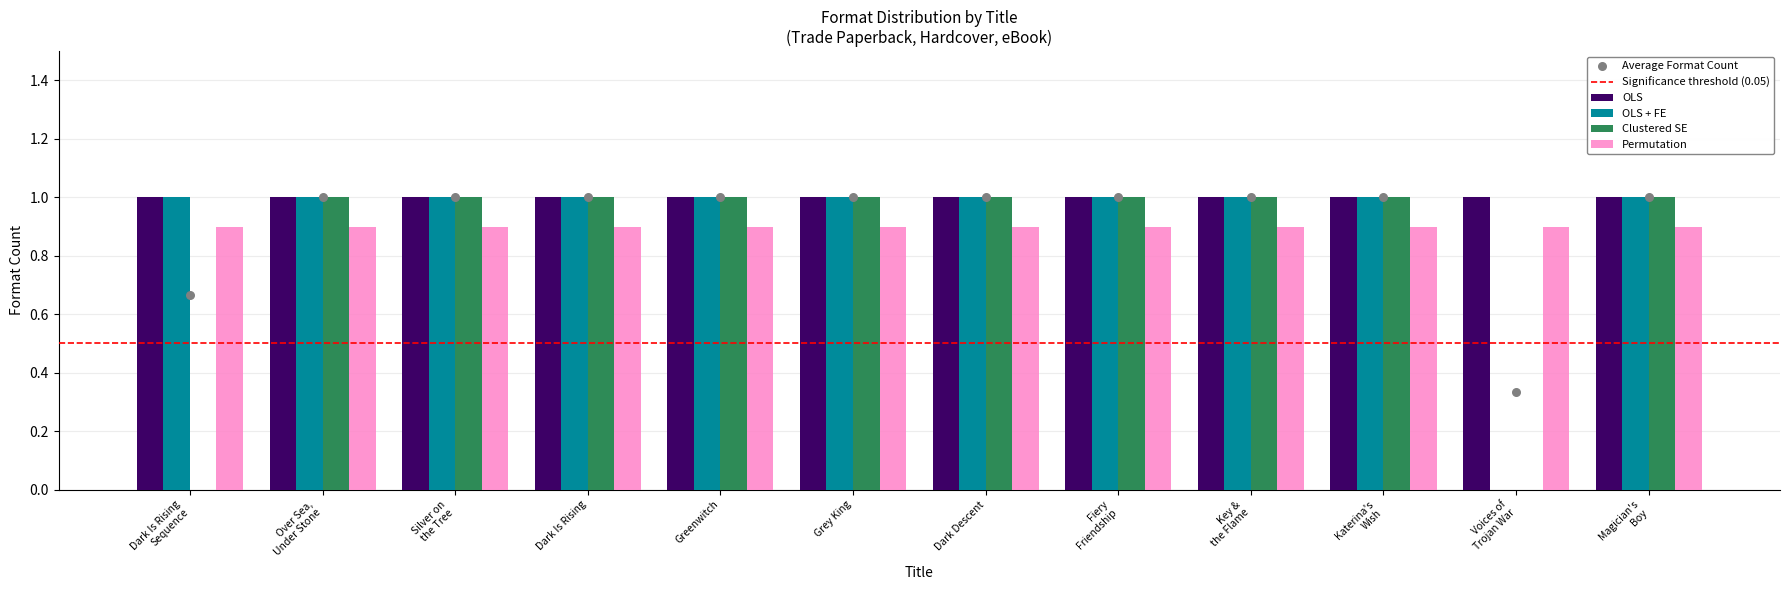

What is the total value across all series at Dark Is Rising?

4